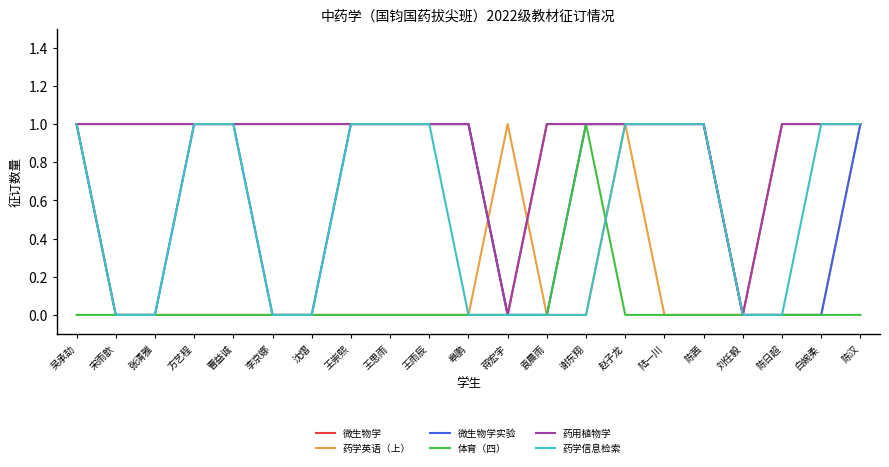

What is the maximum value shown in the chart?

1